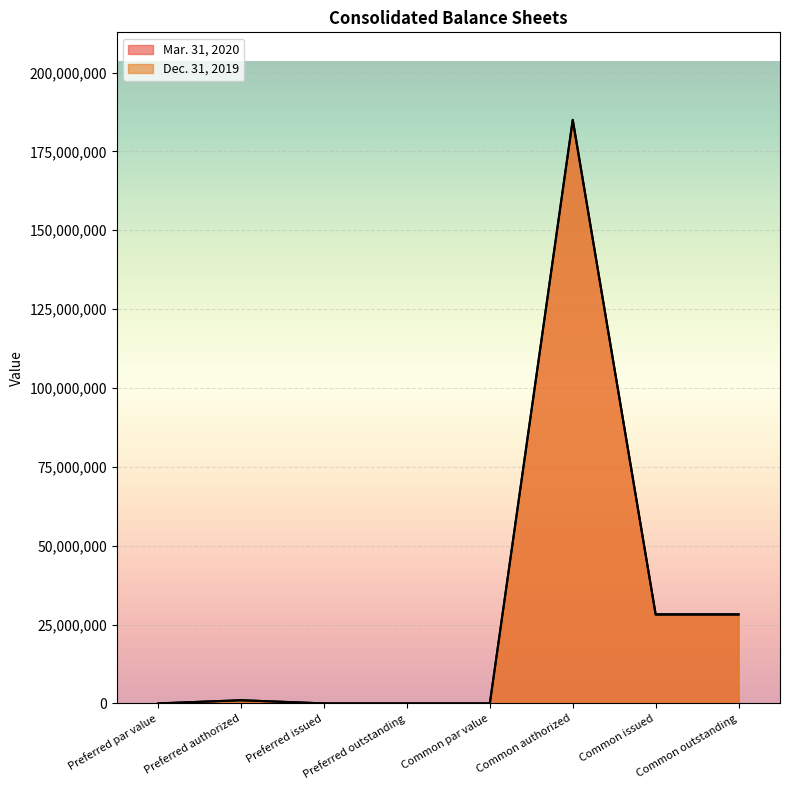

True or false: Mar. 31, 2020 has a value of -87014121 at Preferred par value.

False